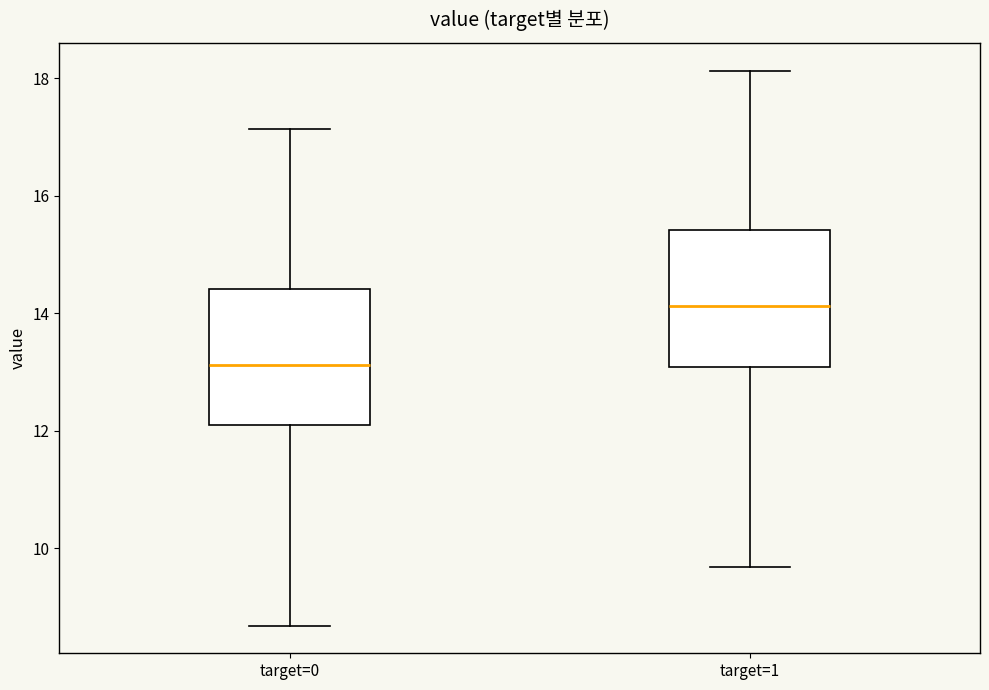

Where does the lower whisker of the box for target=1 end on the y-axis? The values are not printed on the chart, so give them approximately, as read against the axis.

9.6